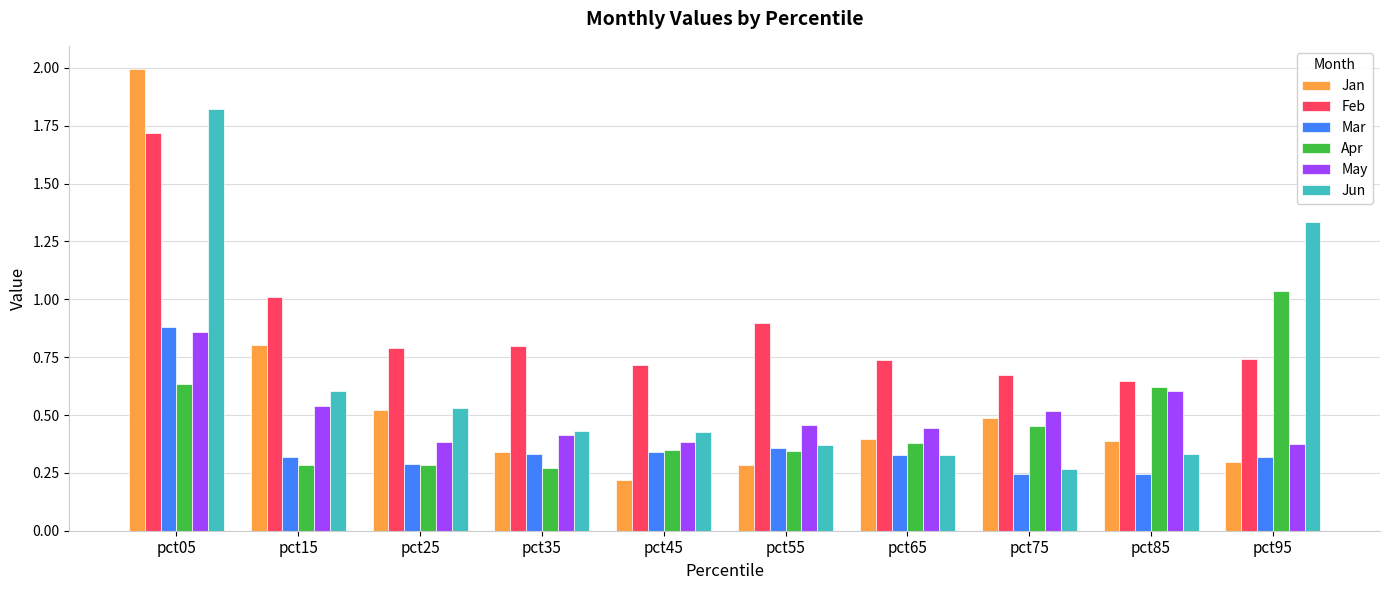

True or false: Jan has a value of 0.4 at pct65.

True